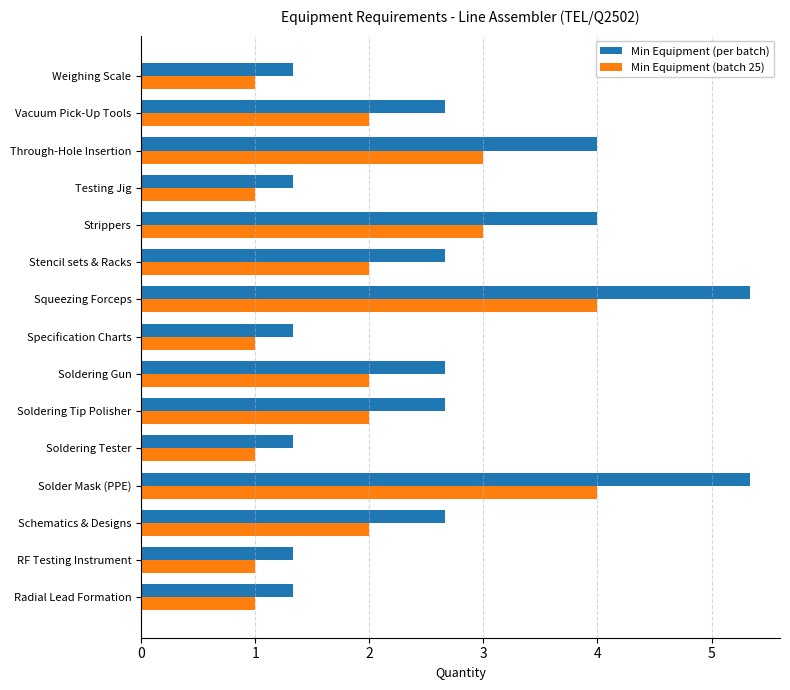

What is the minimum value shown in the chart?

1.0